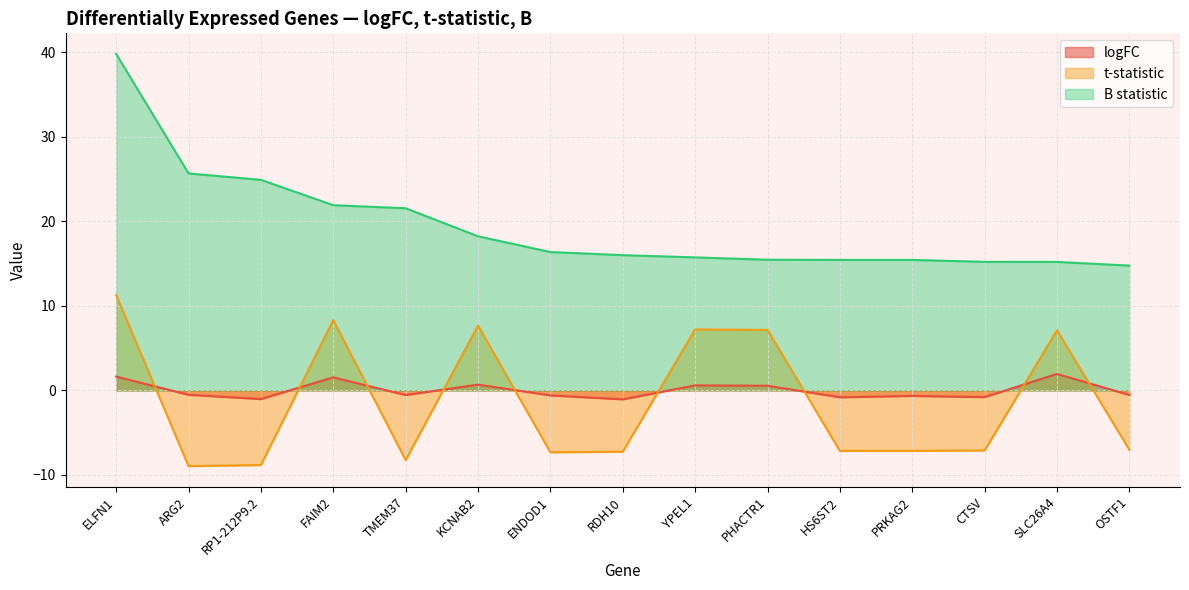

What is the label of the 6th point from the right?

PHACTR1